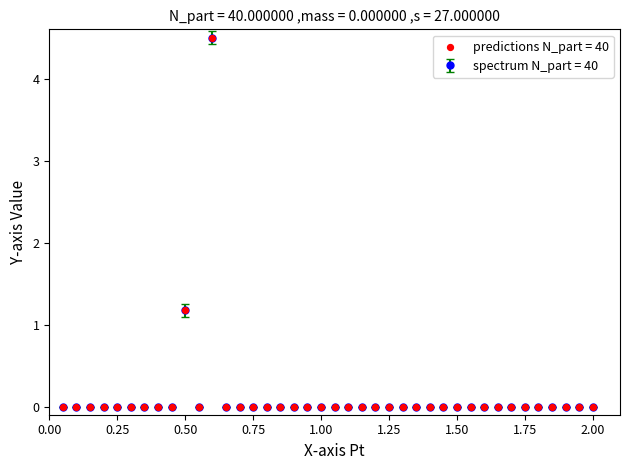

What is the difference between the maximum and minimum values?

4.5